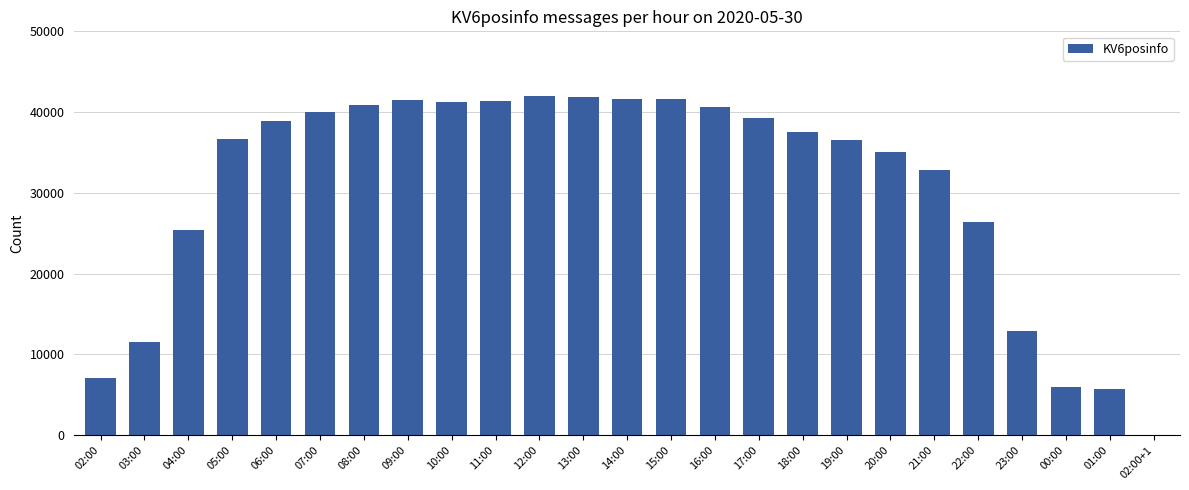

What is the change in value from 22:00 to 00:00?

-20446